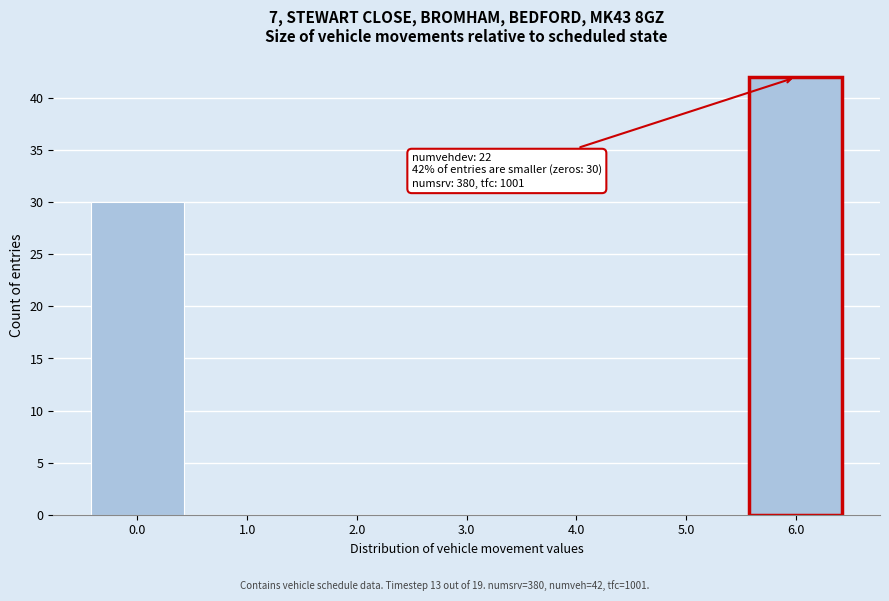

Which range on the x-axis has the tallest bar?

5.5 to 6.5